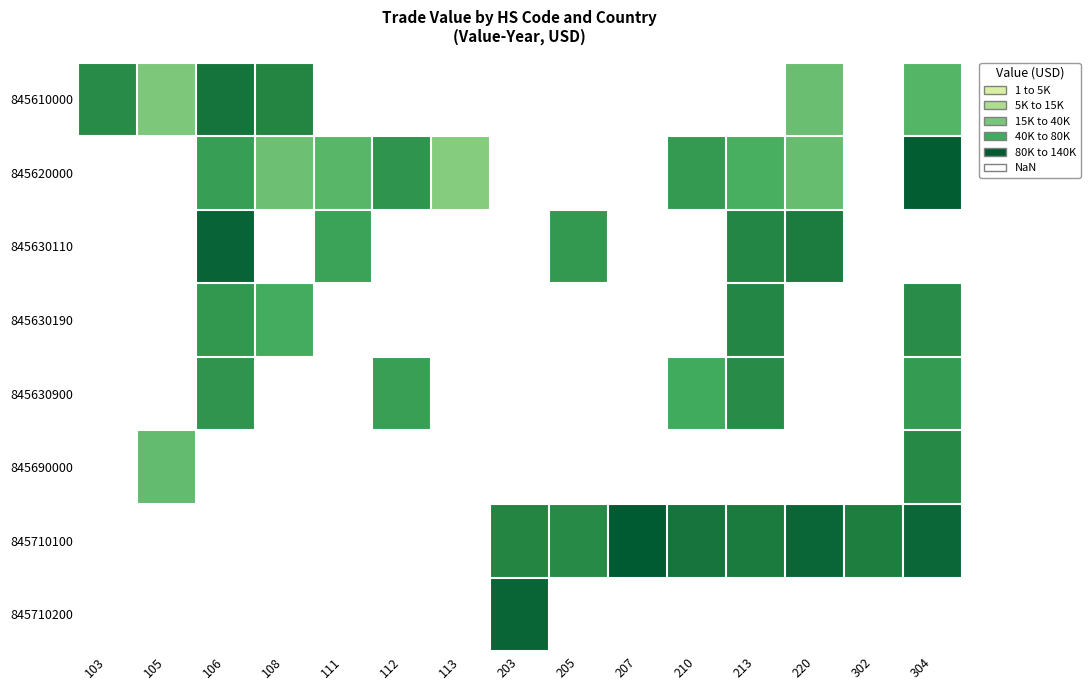

Is the value of 845630900 at 203 greater than the value of 845620000 at 213?

No